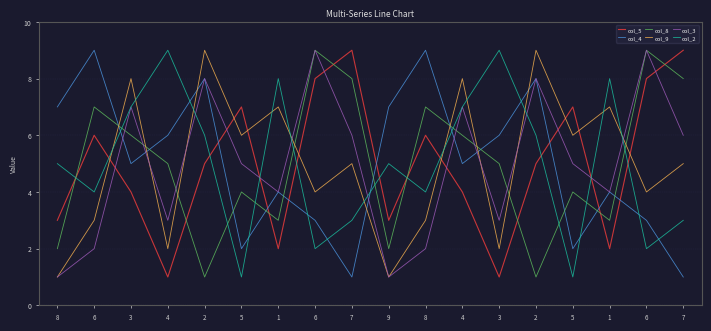

Read the col_9 value at 4.

8